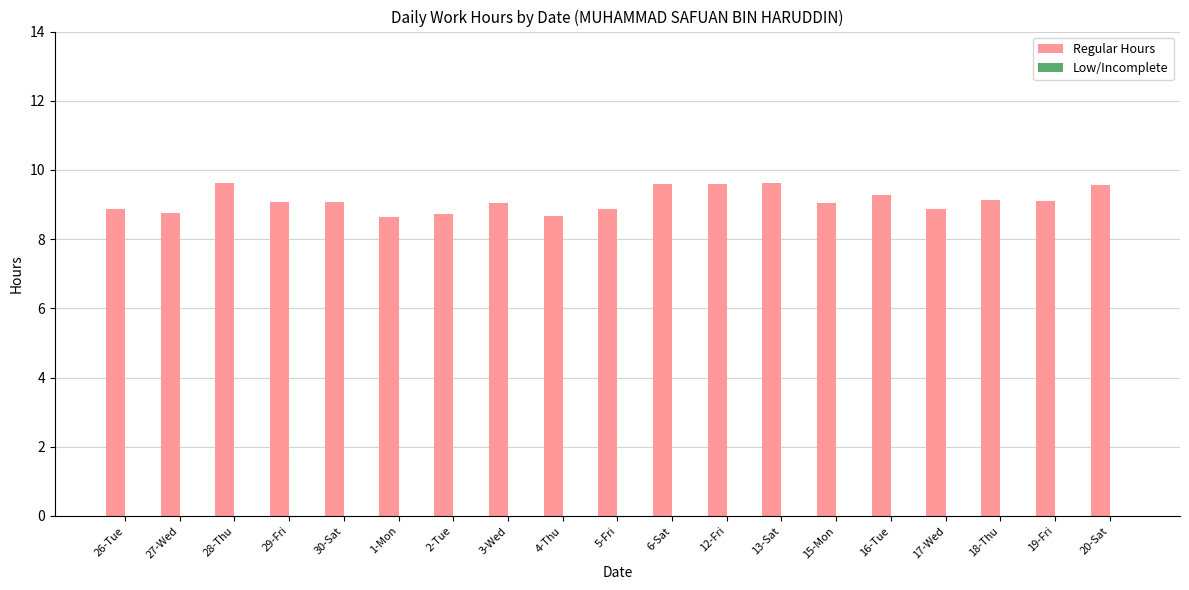

What is the label of the 2nd bar from the right?

19-Fri